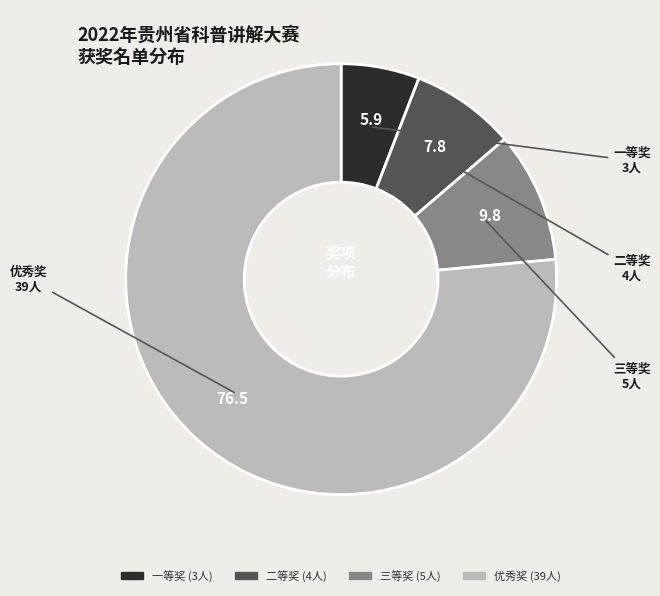

How many segments does this pie chart have?

4